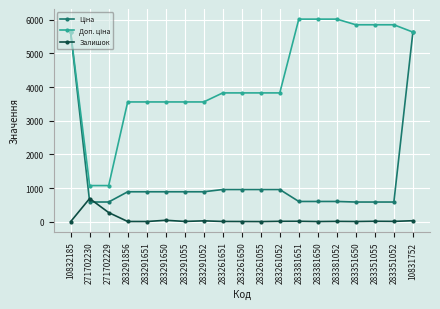

What is the maximum value shown in the chart?

6020.8